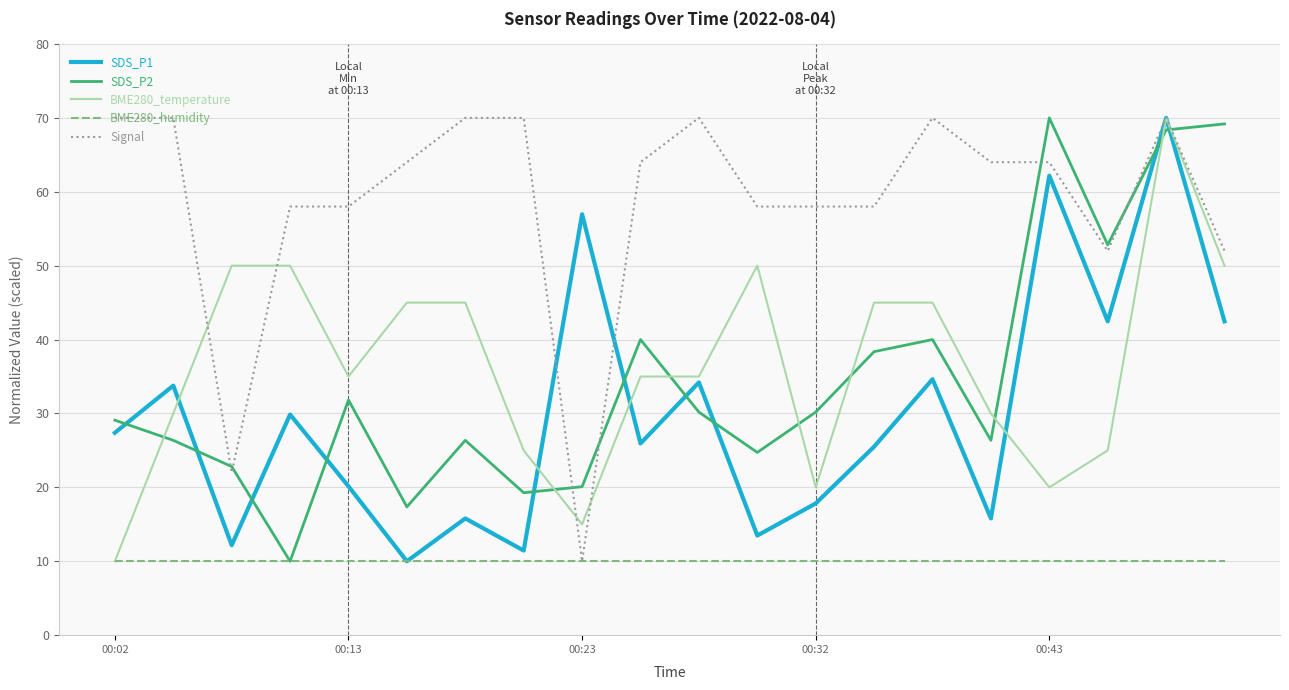

Which series has the largest total across all categories?

Signal